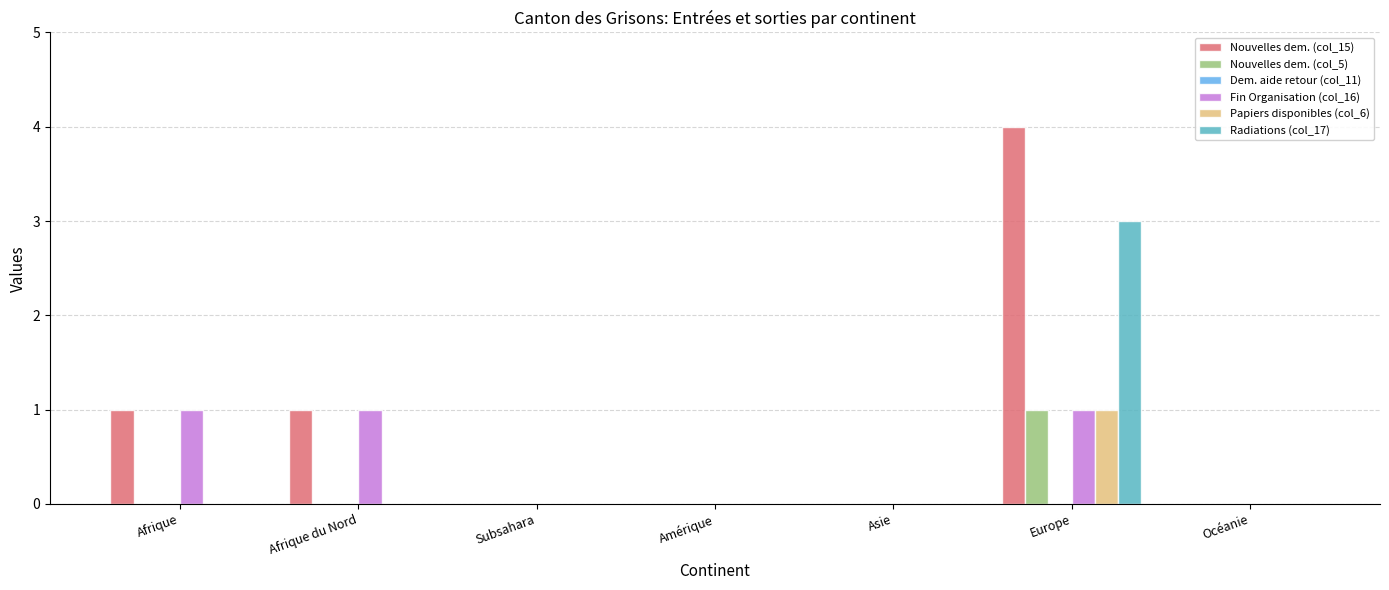

Count the Papiers disponibles (col_6) values in the range 0 to 1.

7